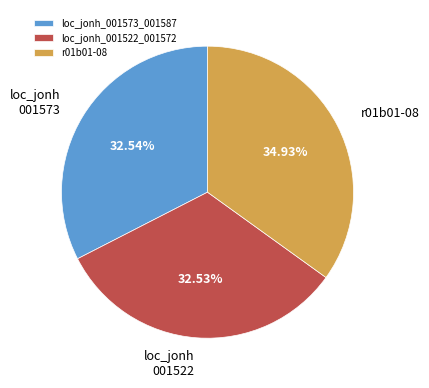

Does loc_jonh_001522_001572 represent more than half of the total?

No